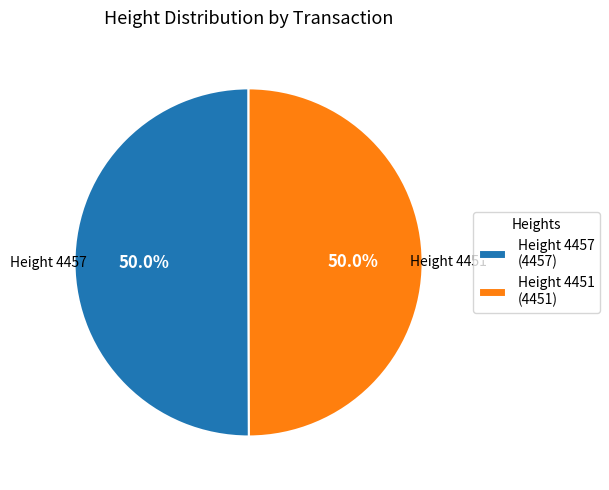

Combined, do Height 4451 (4451) and Height 4457 (4457) account for over 50%?

Yes